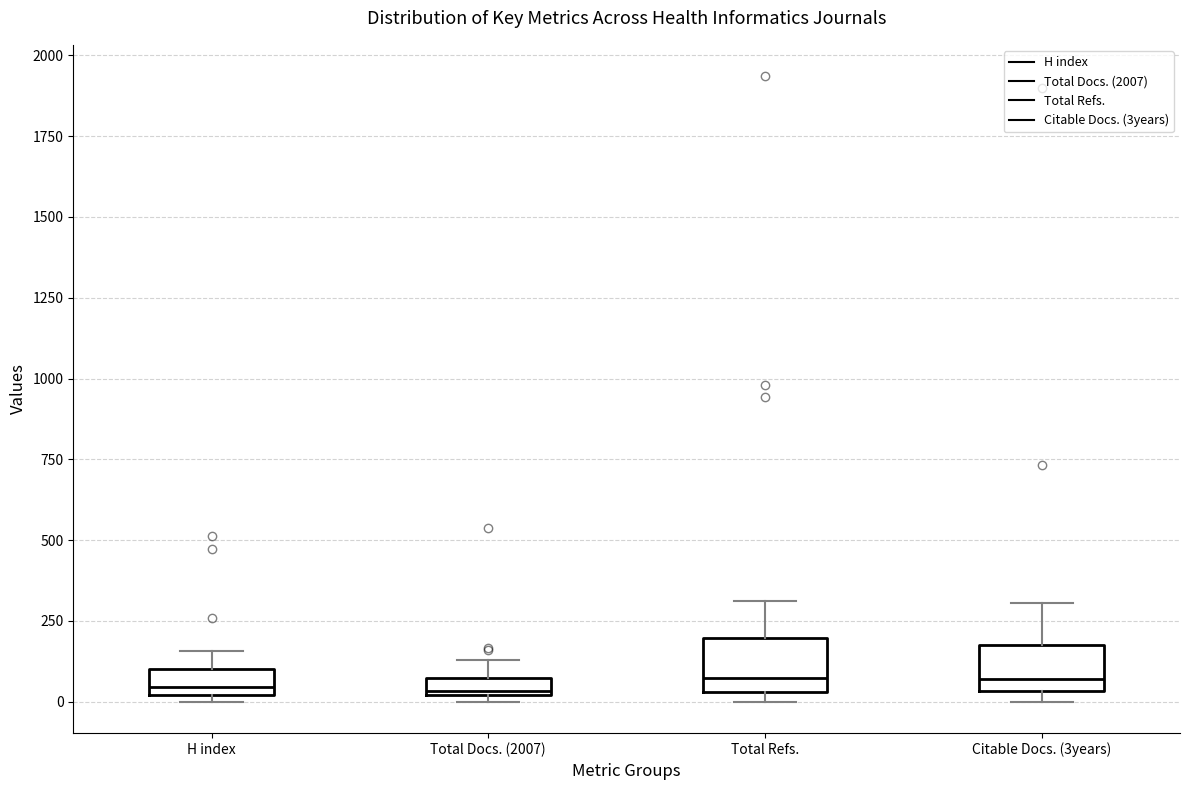

Where does the median line of the box for H index sit on the y-axis? The values are not printed on the chart, so give them approximately, as read against the axis.

50